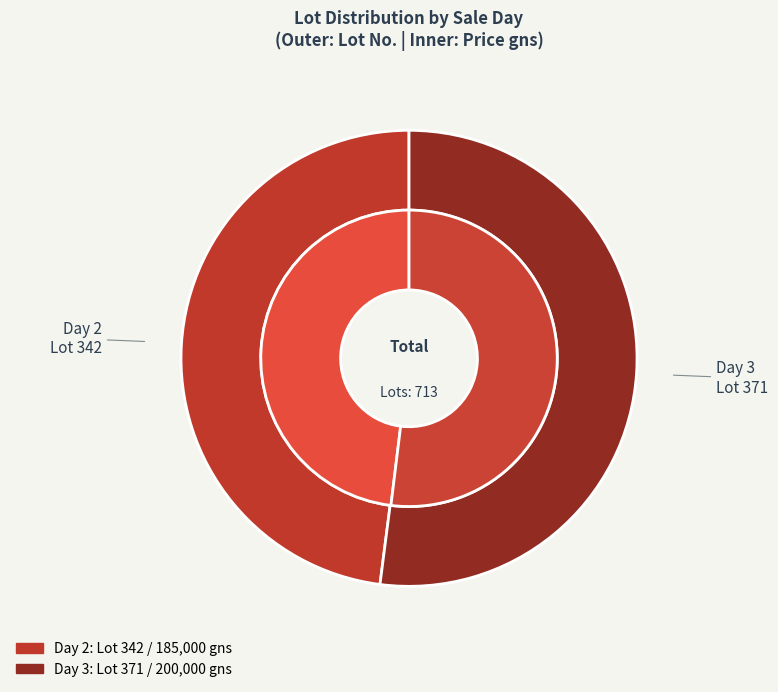

True or false: Day 2 accounts for 48% of the total.

True